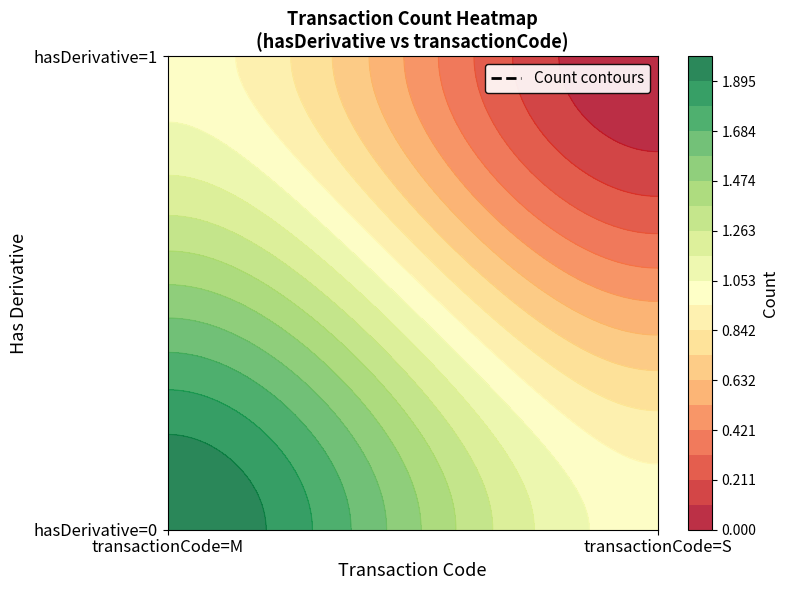

What is the total value across all series at 2?

1